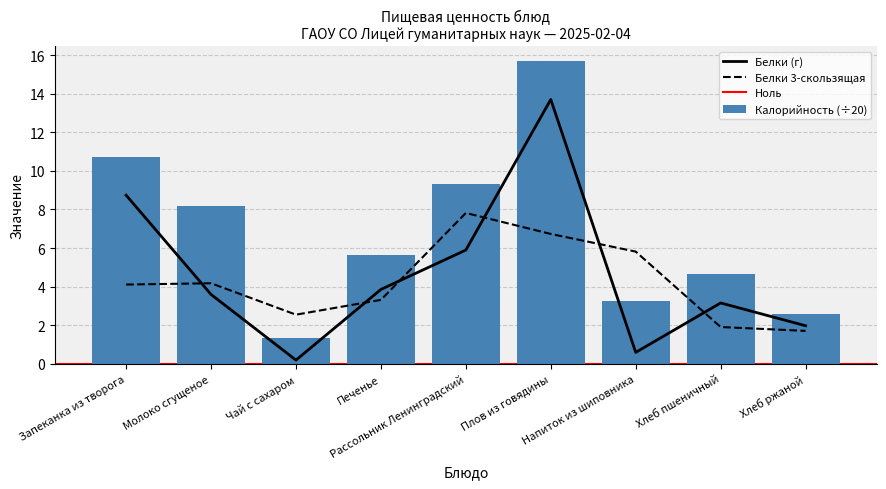

Which series has the widest spread of values?

Калорийность